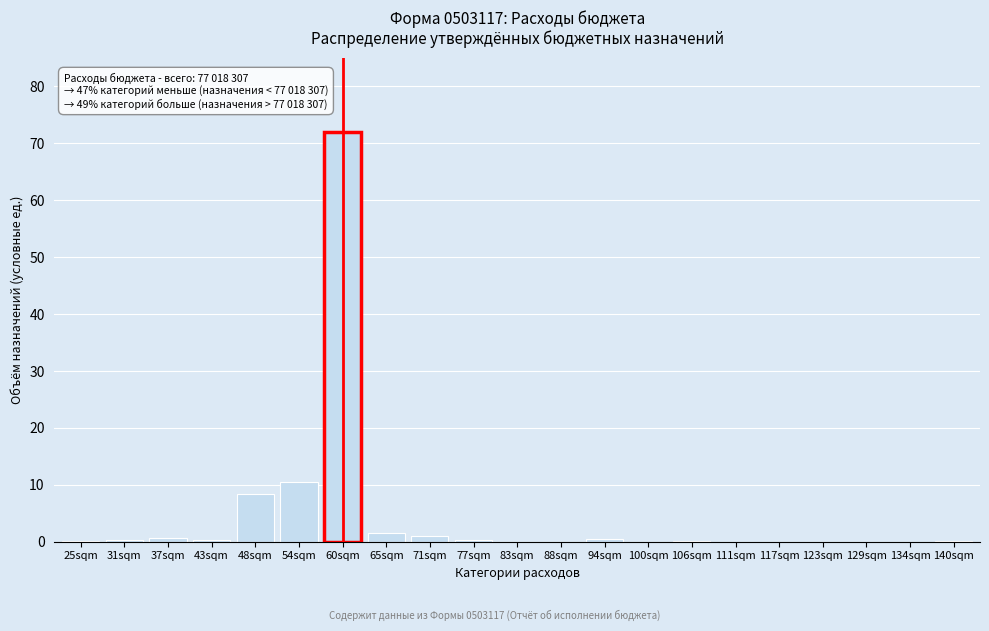

Is it true that the value at 117sqm is -31.3?

False